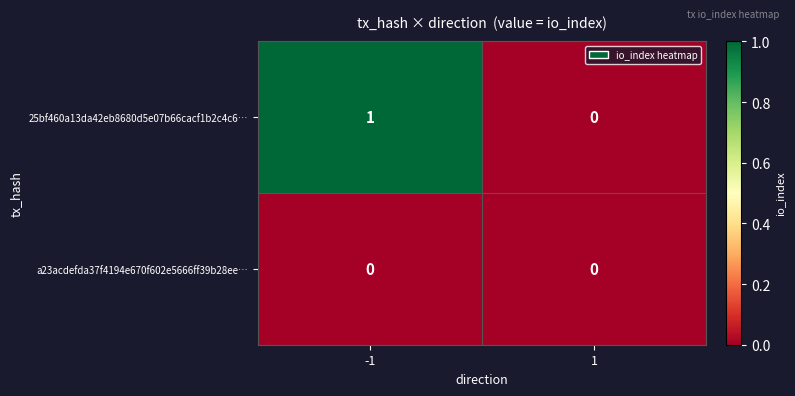

What is the maximum value shown in the chart?

1